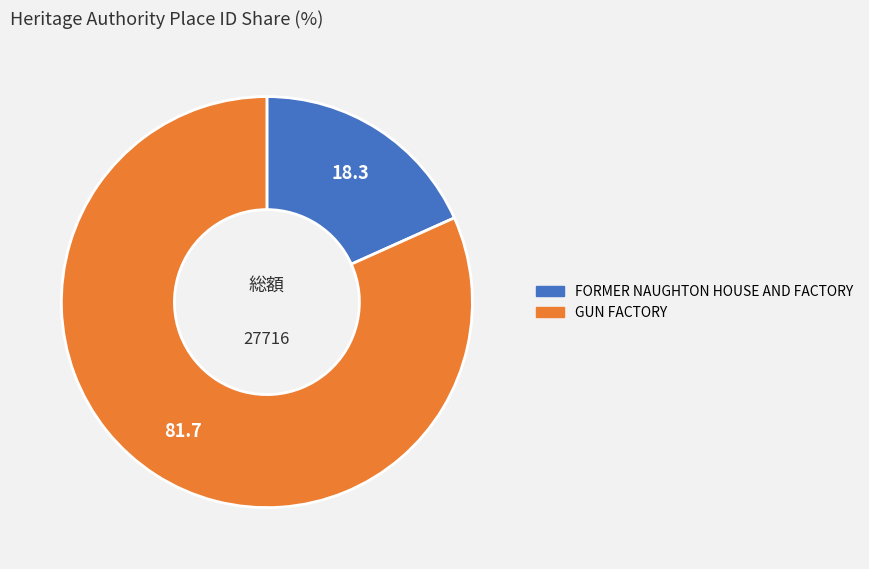

True or false: FORMER NAUGHTON HOUSE AND FACTORY accounts for 27% of the total.

False